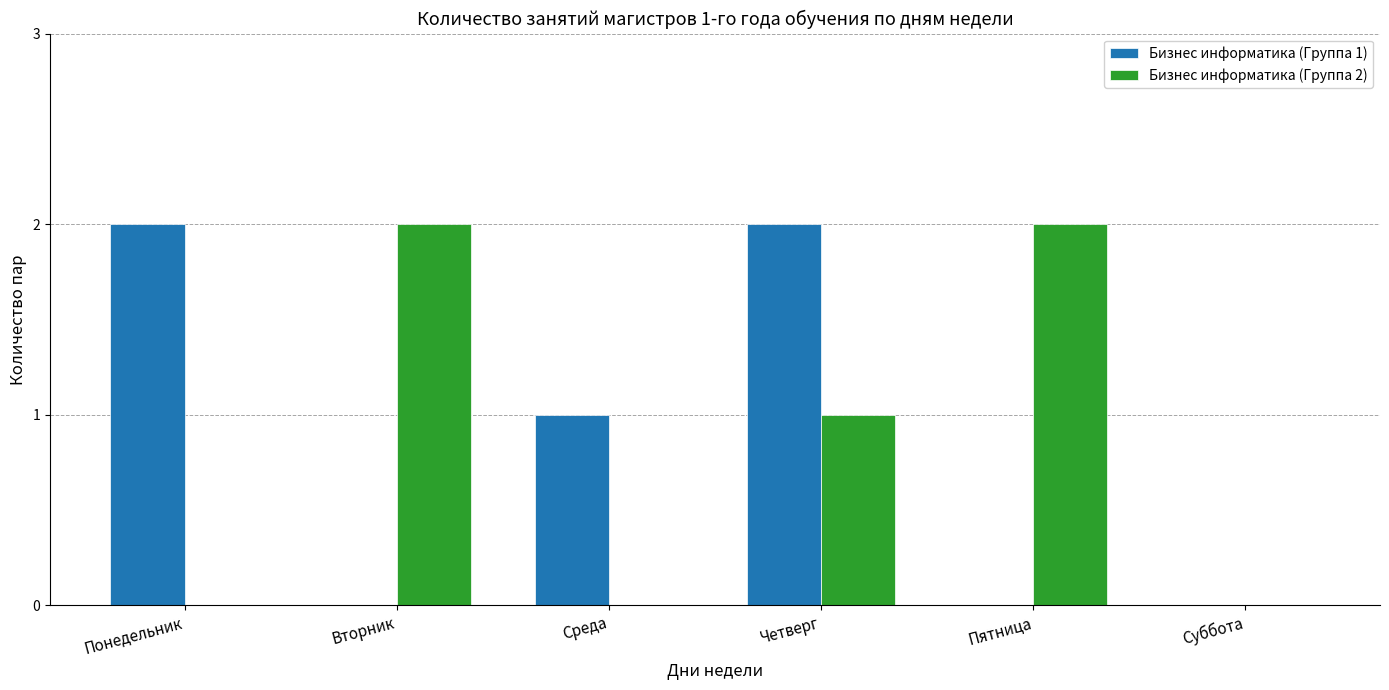

What is the average value of the Бизнес информатика (Группа 1) series?

1